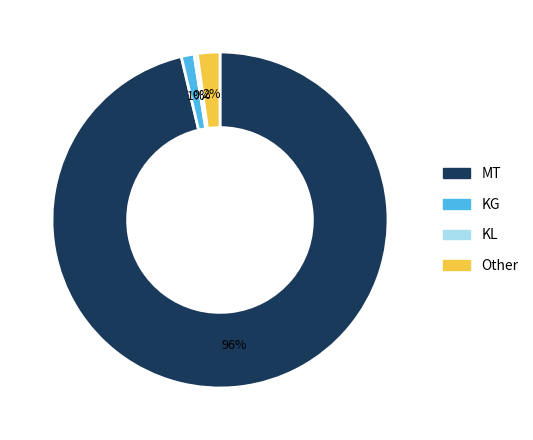

To the nearest percent, what is the average slice percentage?

25%